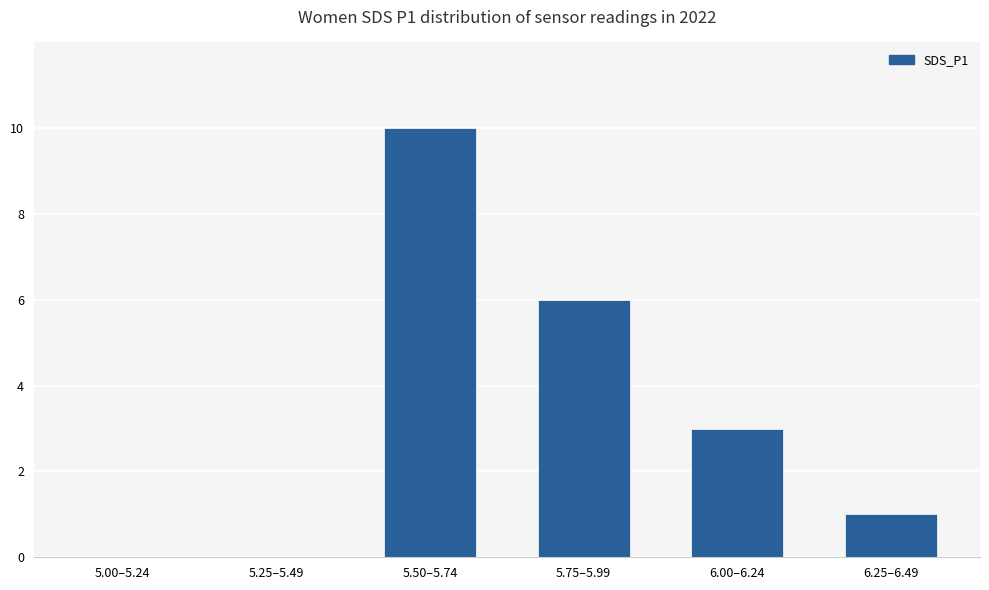

What is the sum of the values at 6.25–6.49 and 5.50–5.74?

11